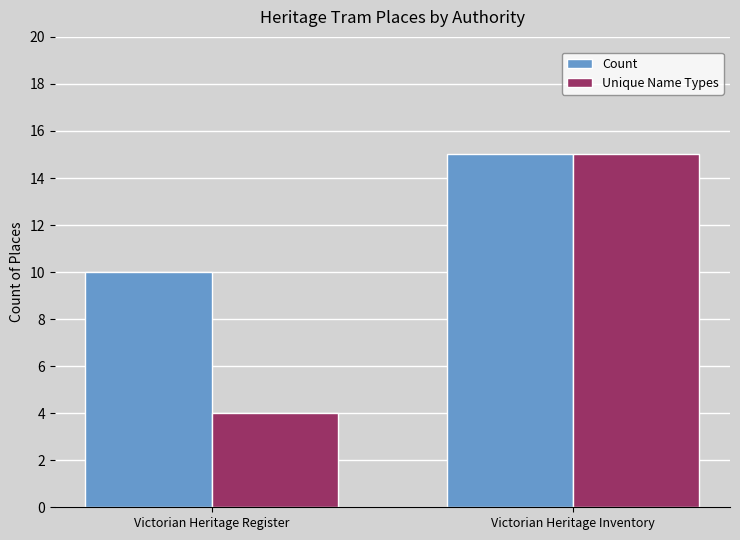

Which series changed the most between Victorian Heritage Register and Victorian Heritage Inventory?

Unique Name Types